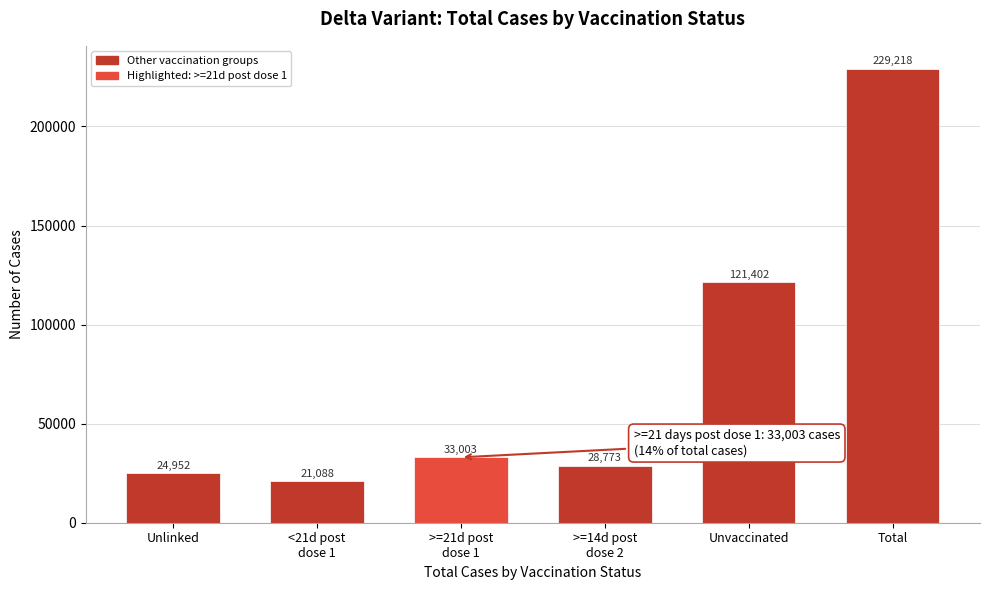

Reading left to right, transcribe all the data shown in this chart.

24952	21088	33003	28773	121402	229218